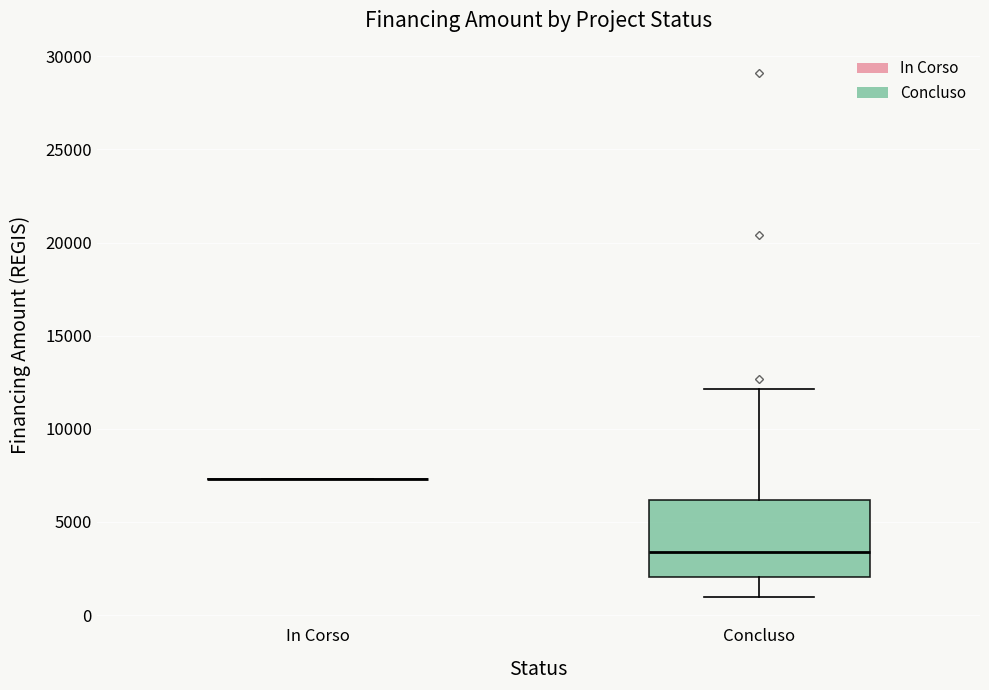

Reading left to right, read every box against the y-axis: the position of its median line, the range the box covers, and the ends of its whiskers. The values are not printed on the chart, so give them approximately, as read against the axis.

In Corso: box collapsed to a line at 7500, whiskers 7500 to 7500
Concluso: median 3500, box 2000 to 6000, whiskers 1000 to 12000